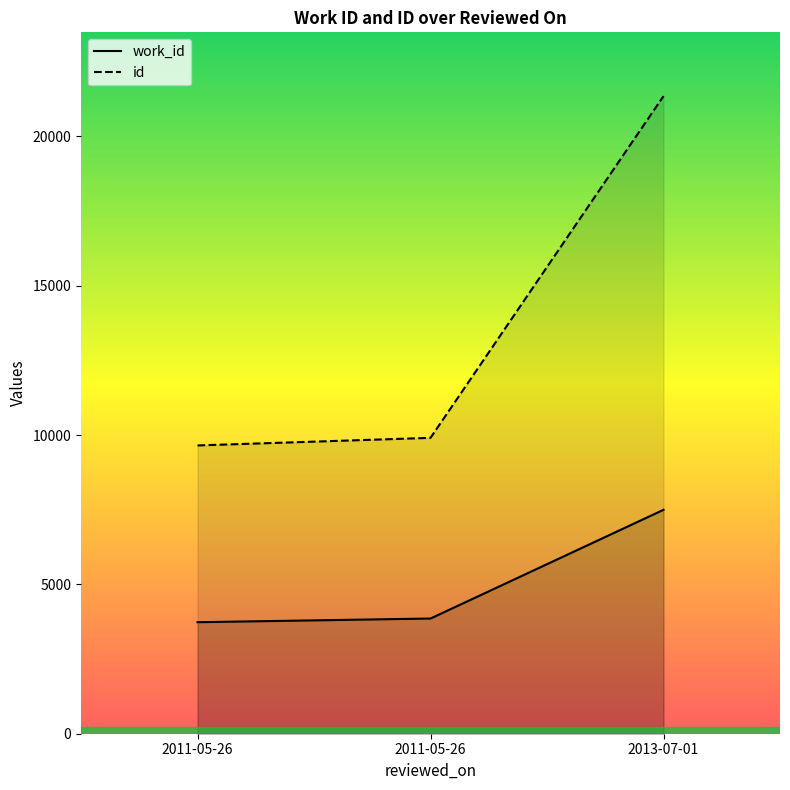

Reading left to right, what are all the values shown in this chart?

work_id: 3734	3857	7497
id: 9652	9907	21349